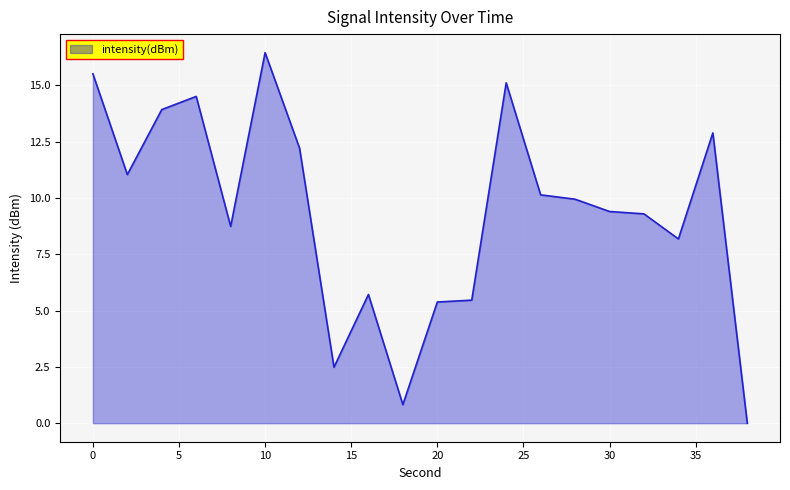

What is the maximum value shown in the chart?

16.5